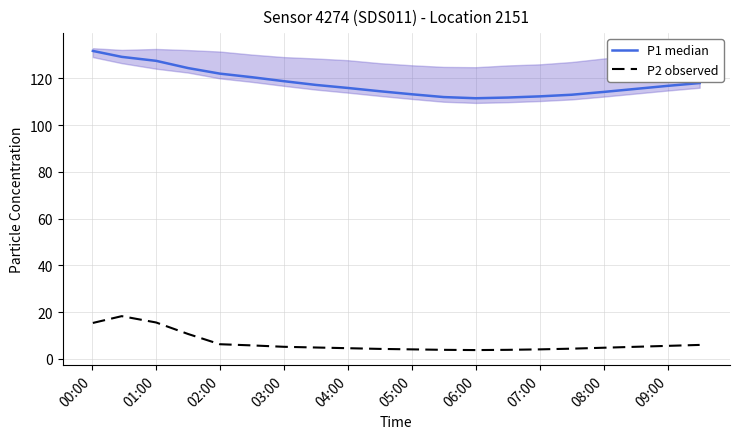

True or false: P2 observed and P1 median intersect in this chart.

False